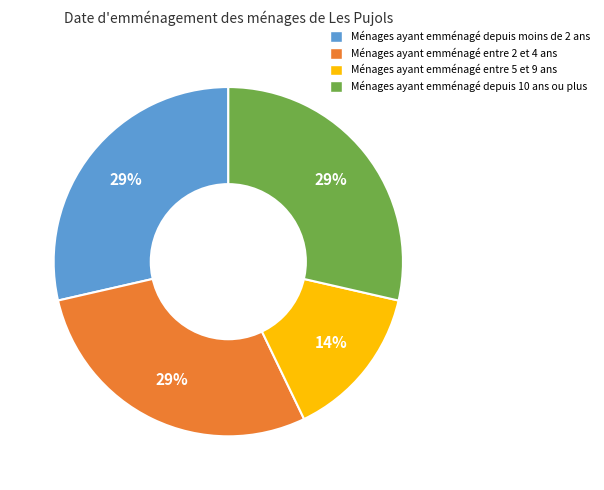

What is the ratio of the value at Ménages ayant emménagé entre 5 et 9 ans to the value at Ménages ayant emménagé entre 2 et 4 ans?

0.5